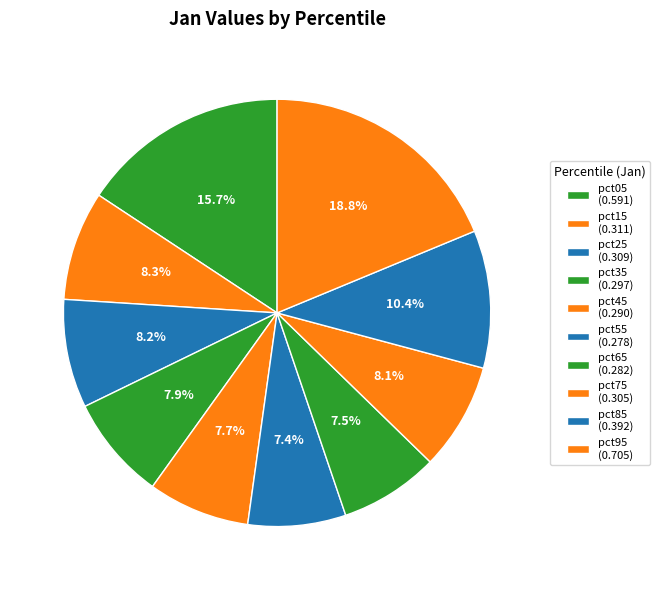

Rank the categories by value from lowest to highest.

pct55, pct65, pct45, pct35, pct75, pct25, pct15, pct85, pct05, pct95